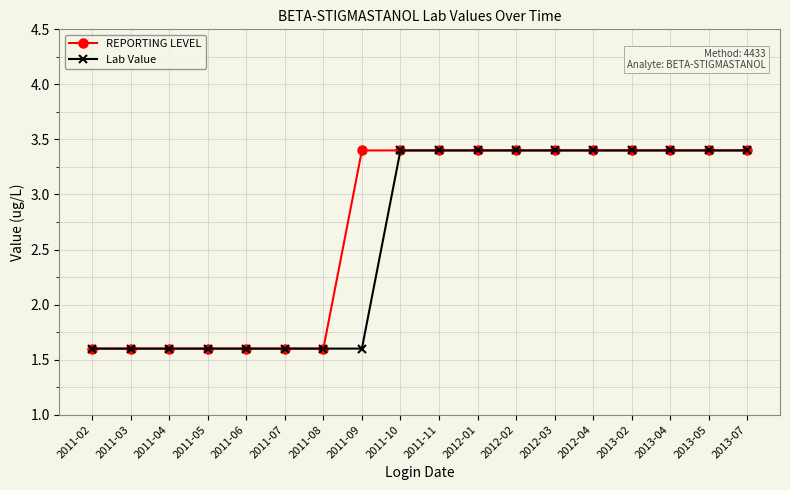

True or false: Lab Value has a value of 5.9 at 2013-05.

False